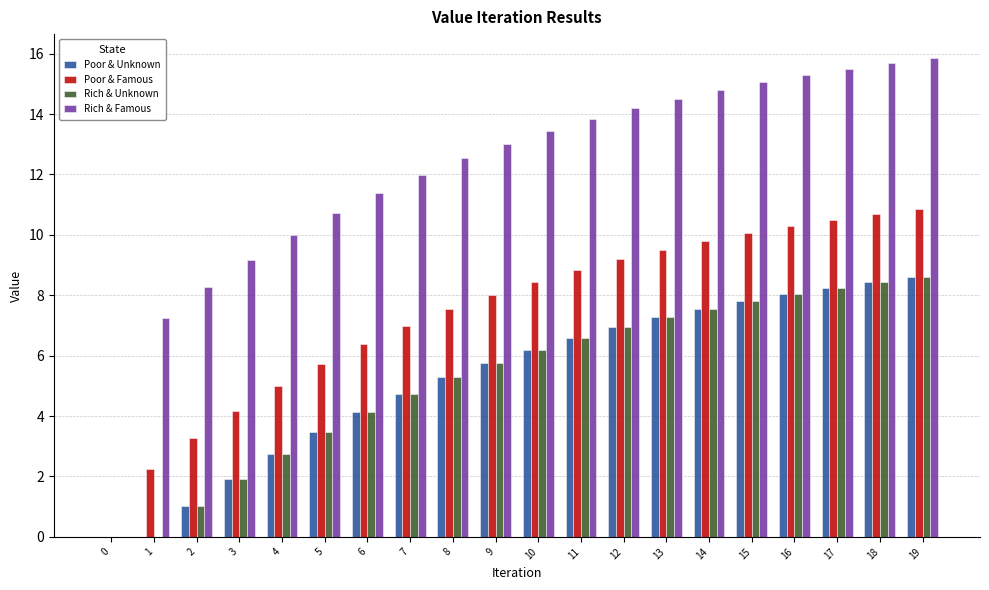

What is the sum of the Rich & Famous values at 13 and 16?

29.8